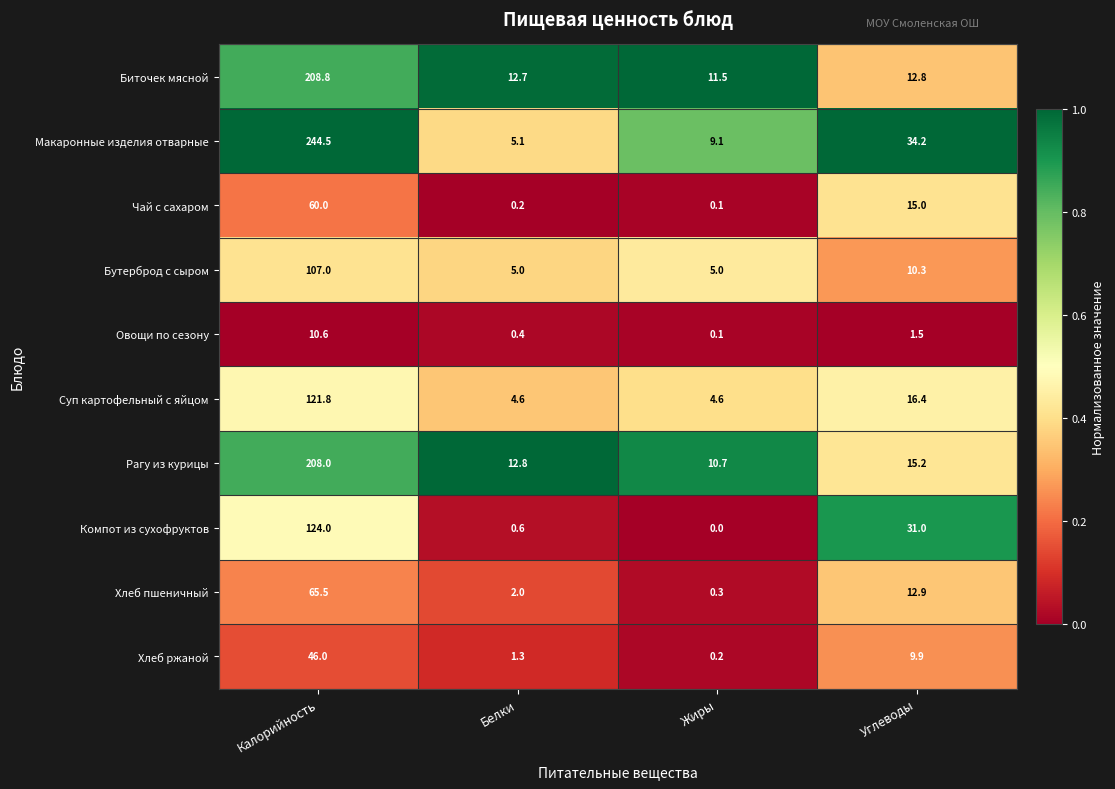

What value does the Бутерброд с сыром series have at Калорийность?

107.0